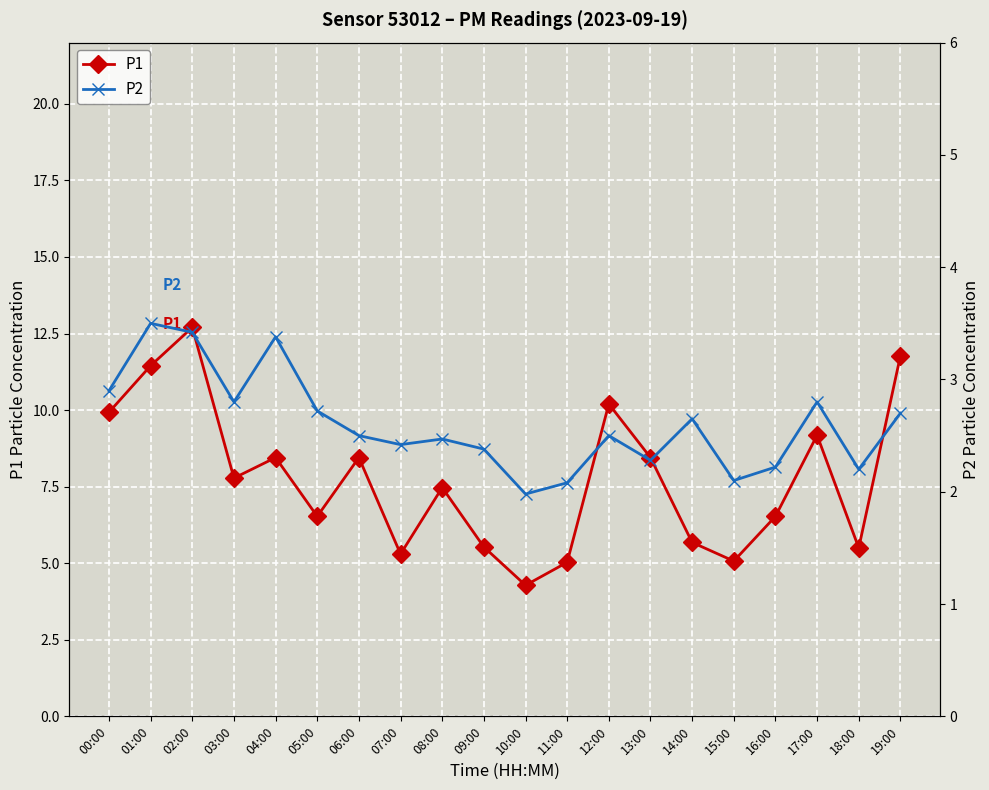

At 06:00, list the series in order from smallest to largest.

P2, P1